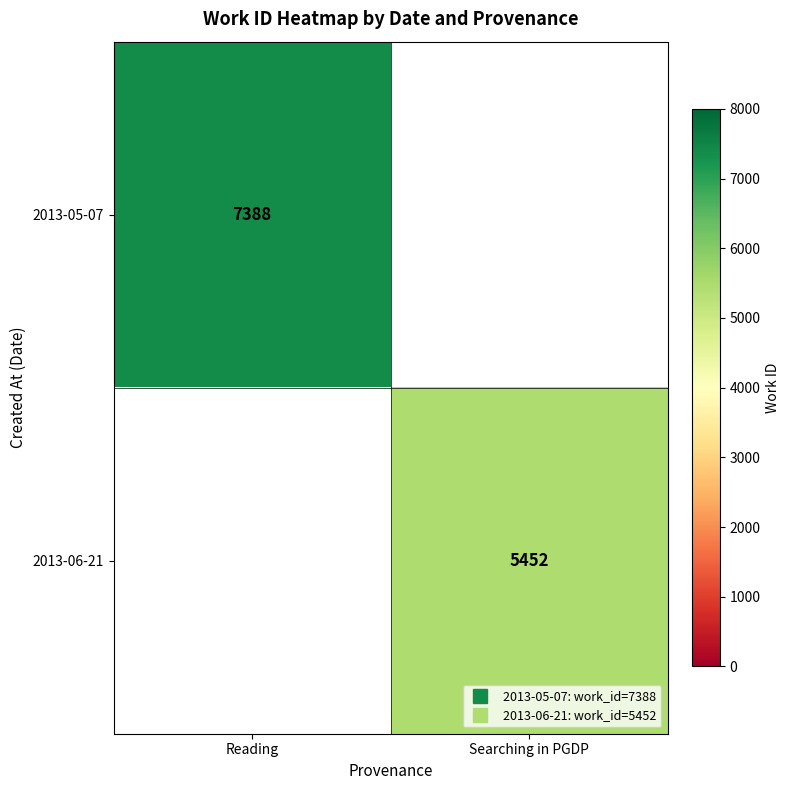

Which label corresponds to the largest value in the chart?

Reading